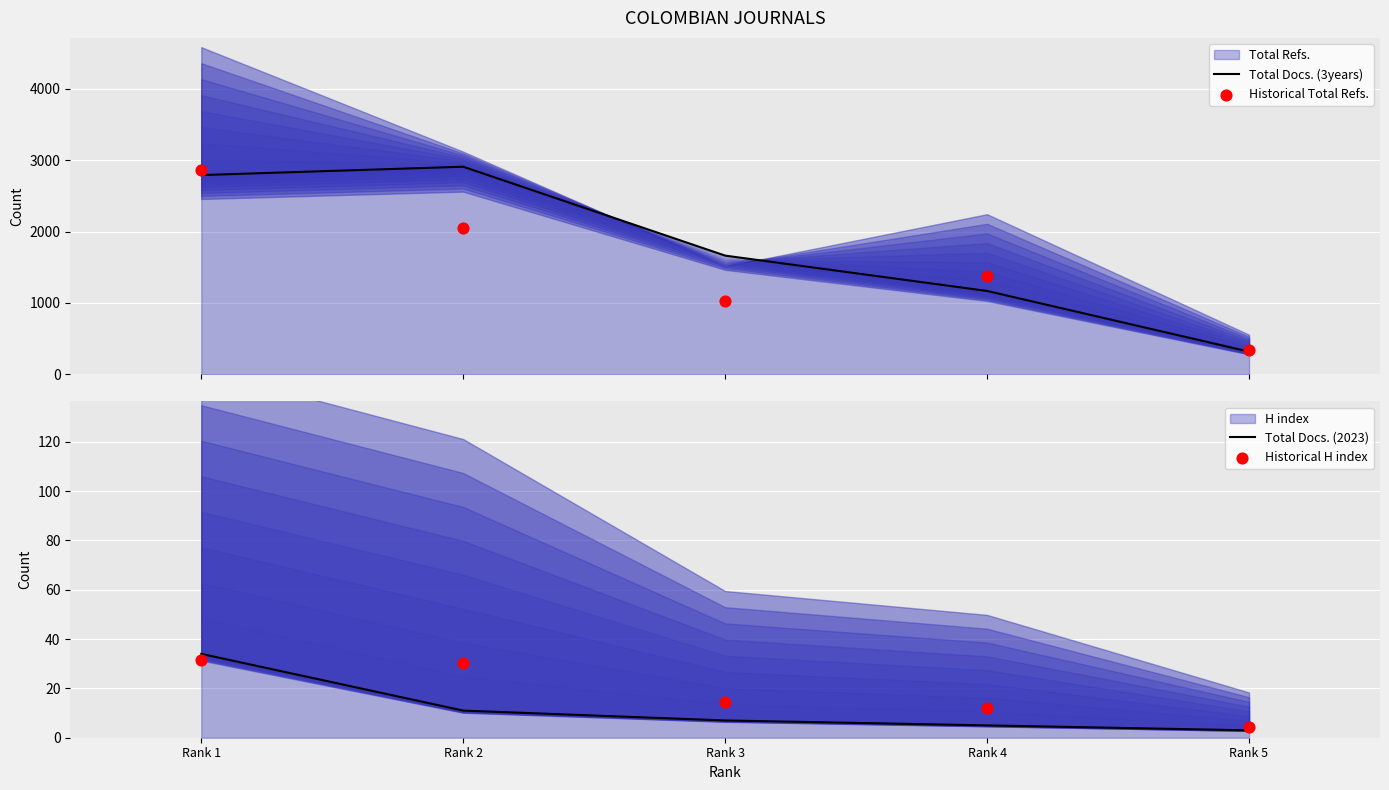

Is the value of Total Docs. (3years) at Rank 1 greater than the value of Total Docs. (2023) at Rank 1?

Yes